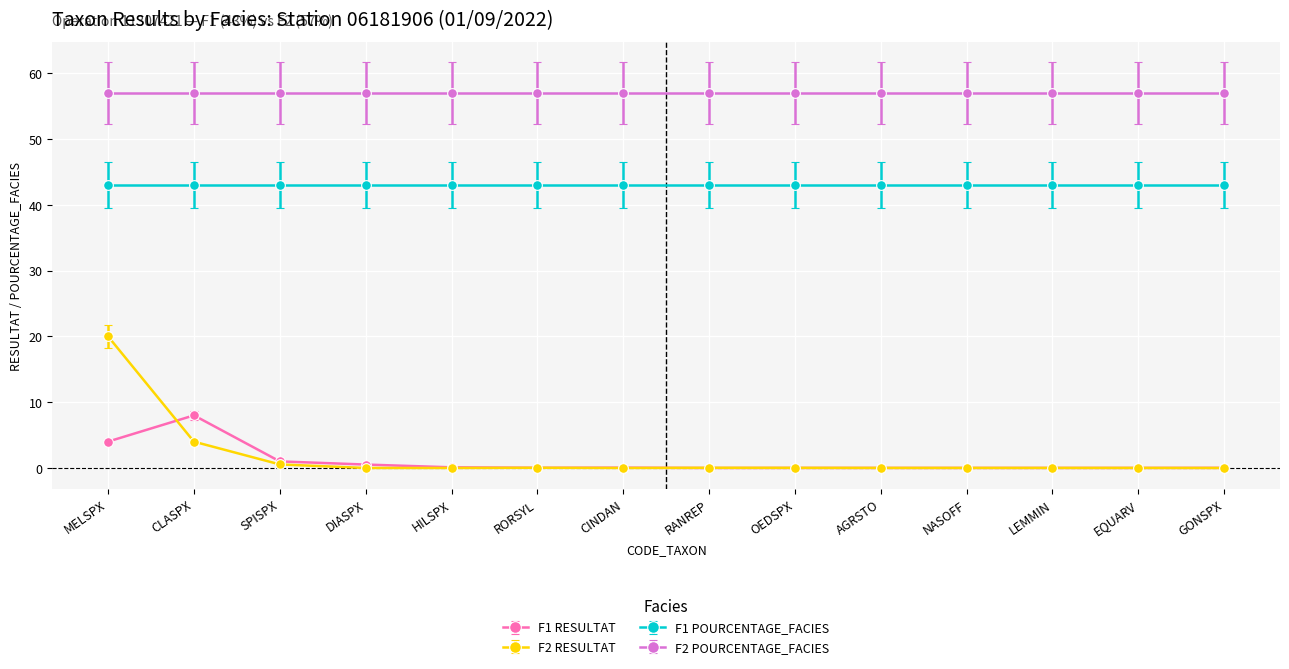

List the series in order of their peak value, lowest first.

F1 RESULTAT, F2 RESULTAT, F1 POURCENTAGE_FACIES, F2 POURCENTAGE_FACIES